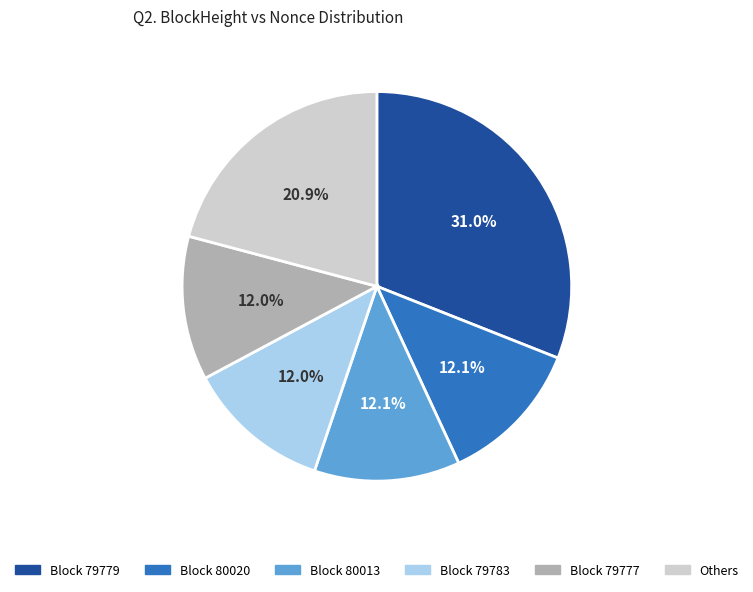

Combined, what portion of the pie is Block 80020 and Block 79783?

24.1%